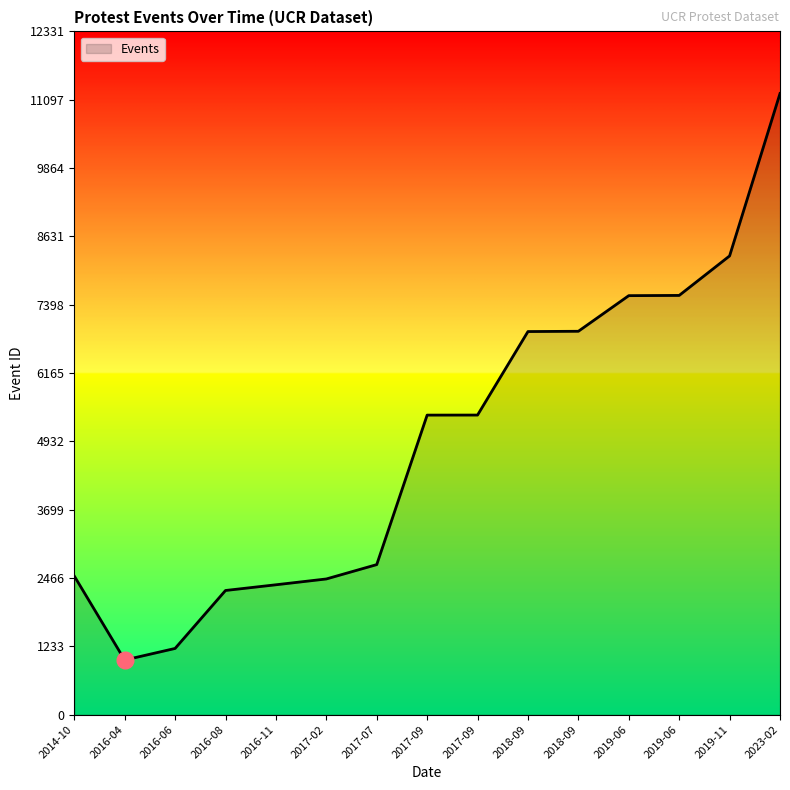

True or false: there are more than 0 points higher than both neighbors.

False